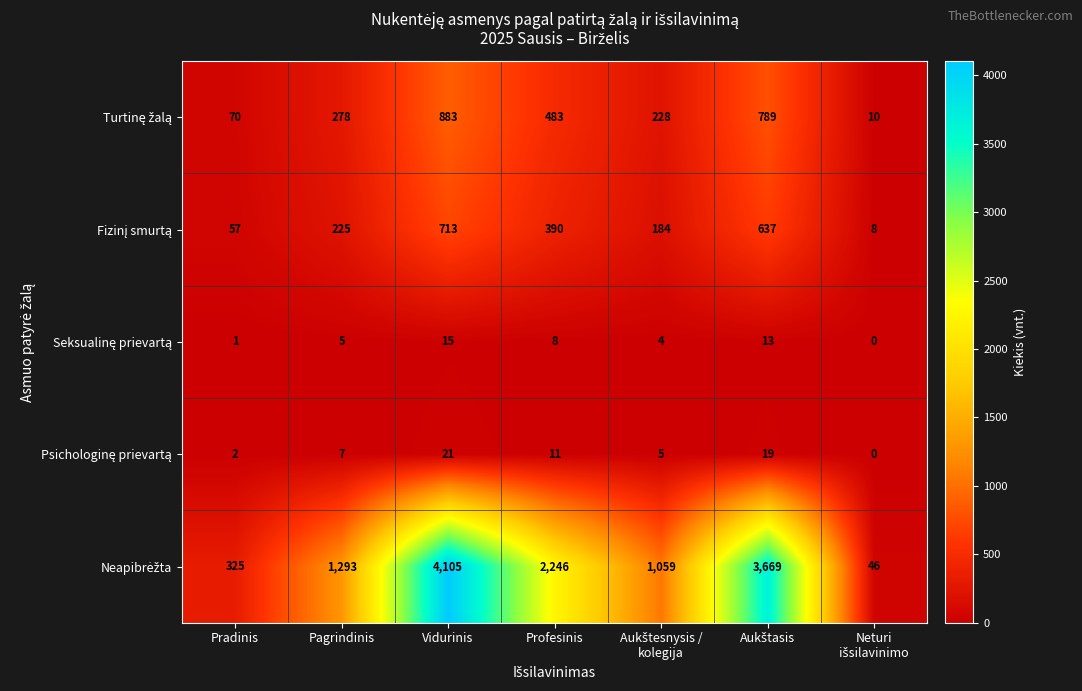

At which category is the sum across all series the highest?

Vidurinis